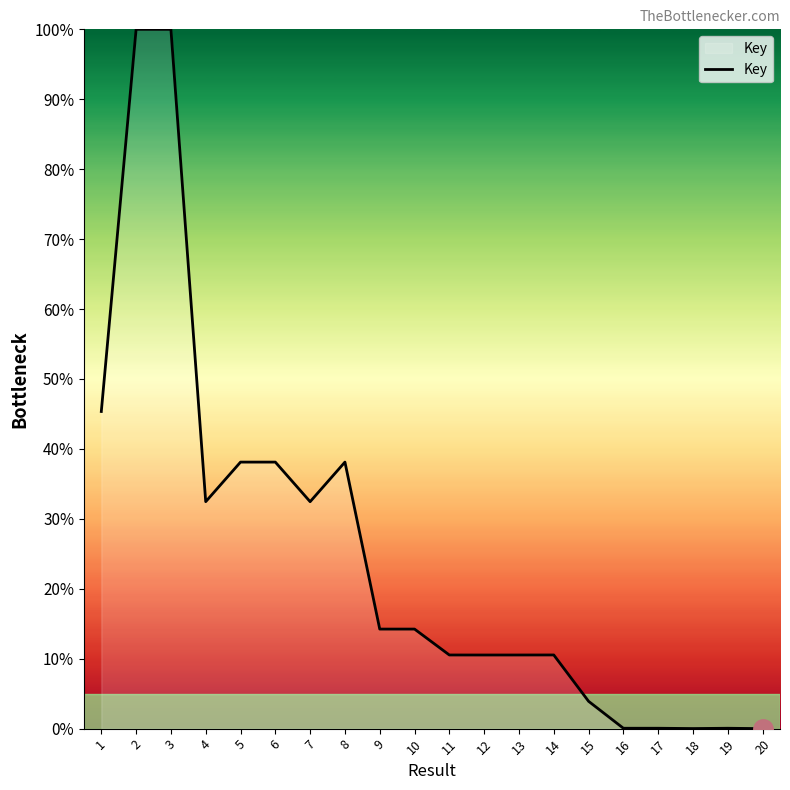

What is the difference between the second highest and second lowest values?

100.0